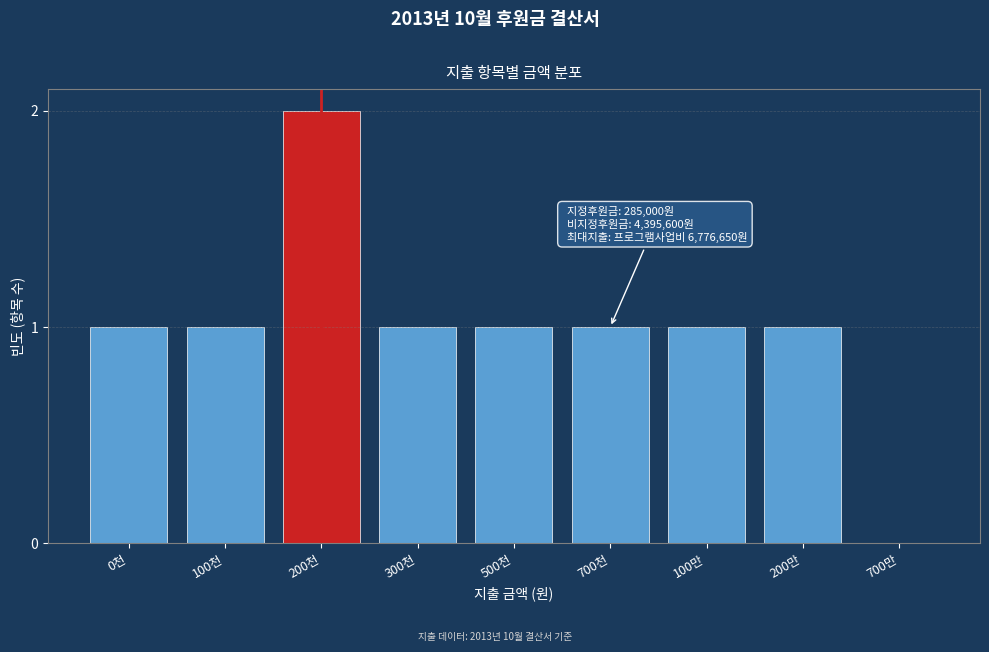

Reading left to right, extract all data points from this chart.

0천=1	100천=1	200천=2	300천=1	500천=1	700천=1	100만=1	200만=1	700만=0